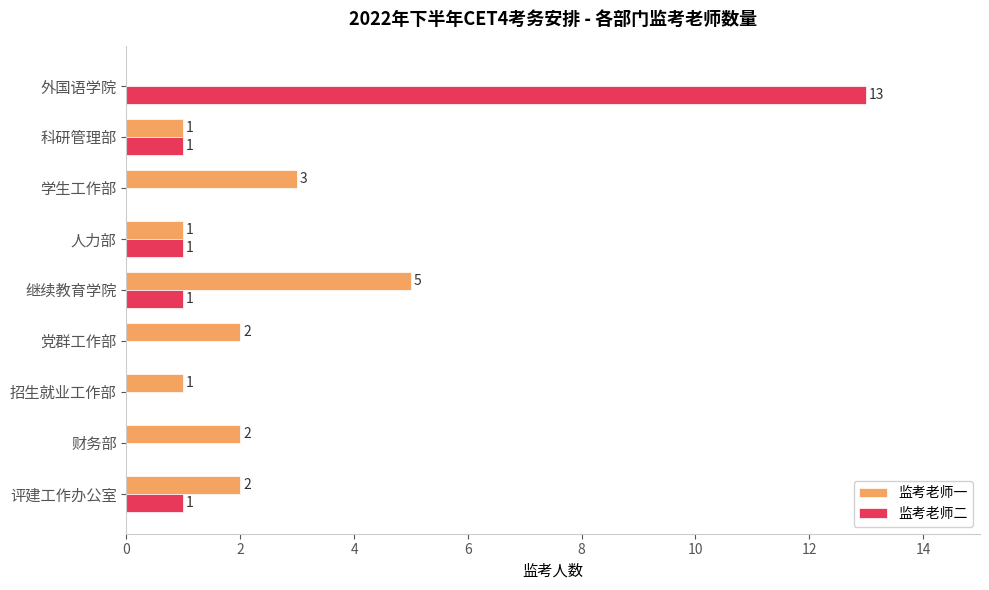

The 监考老师二 series shows 13 at 外国语学院. True or false?

True